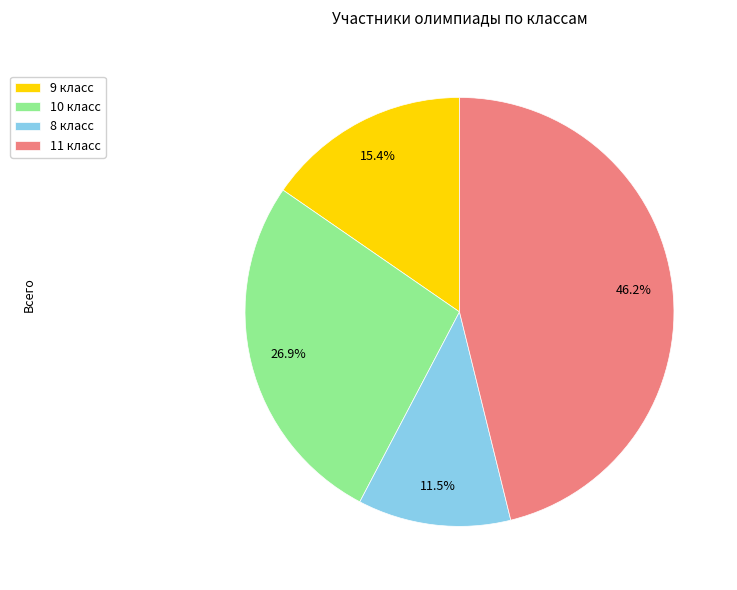

How many slices are in this pie chart?

4